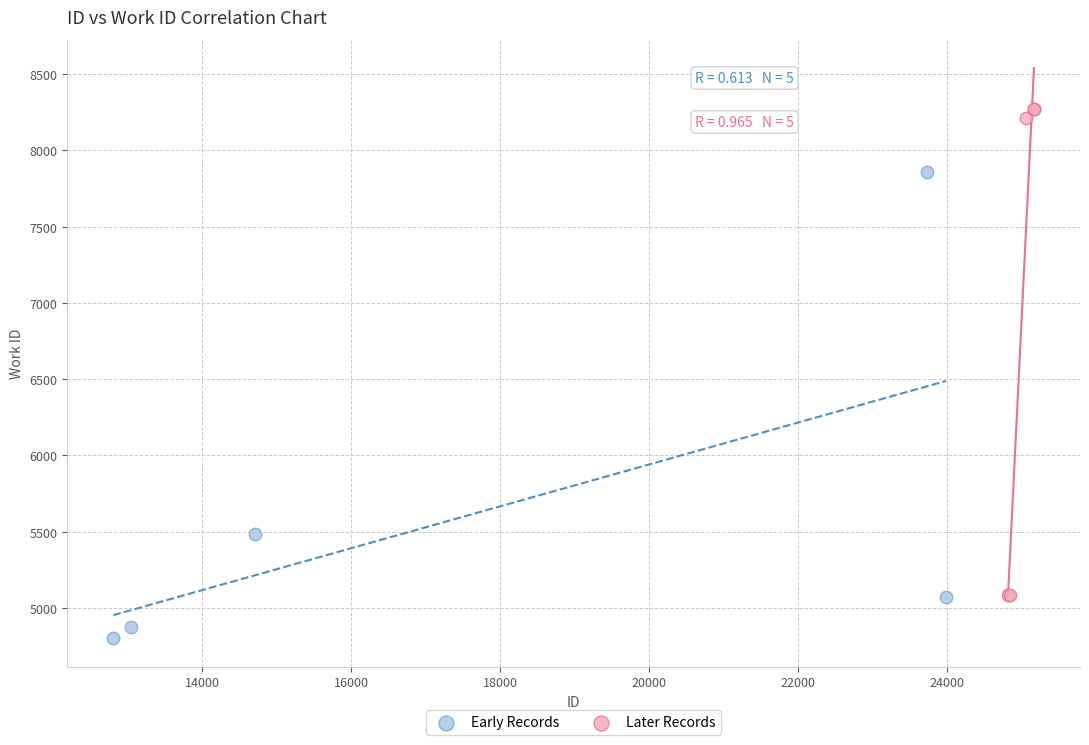

Which series reaches the minimum Y coordinate?

Early Records